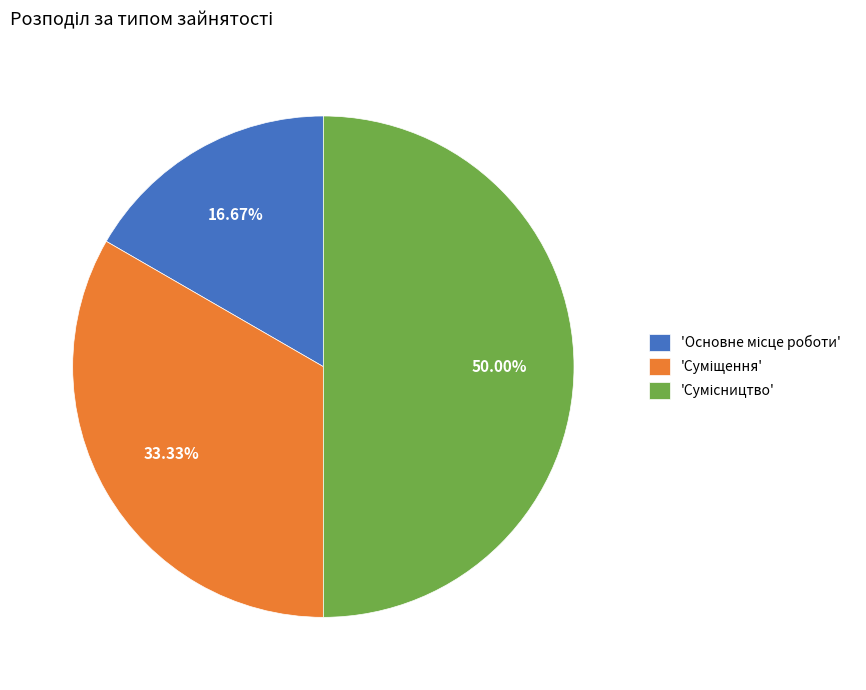

Count the number of slices in the pie.

3